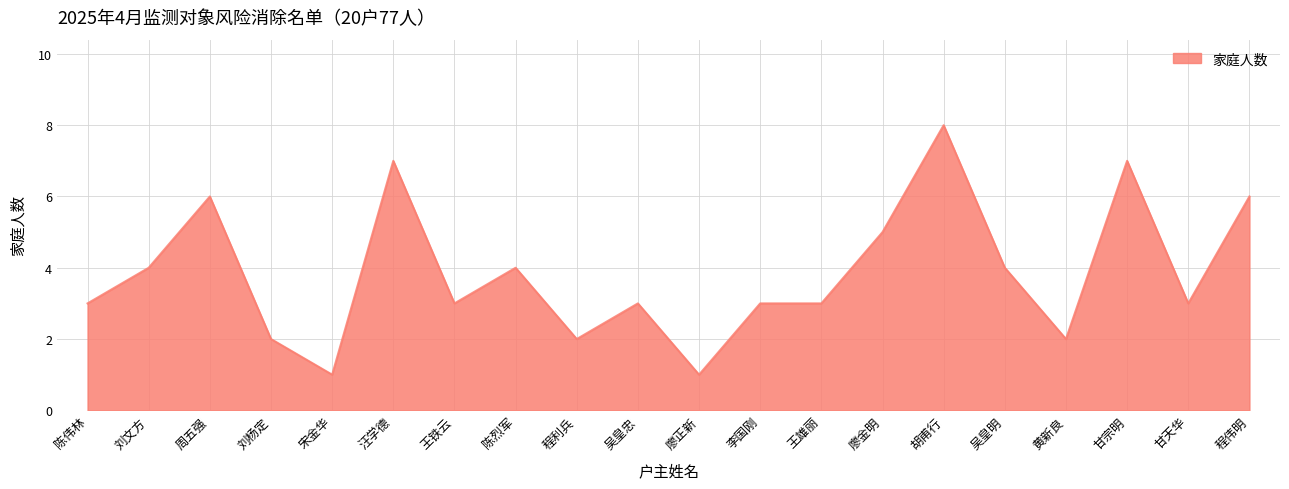

The value at 胡甫行 is 8. True or false?

True